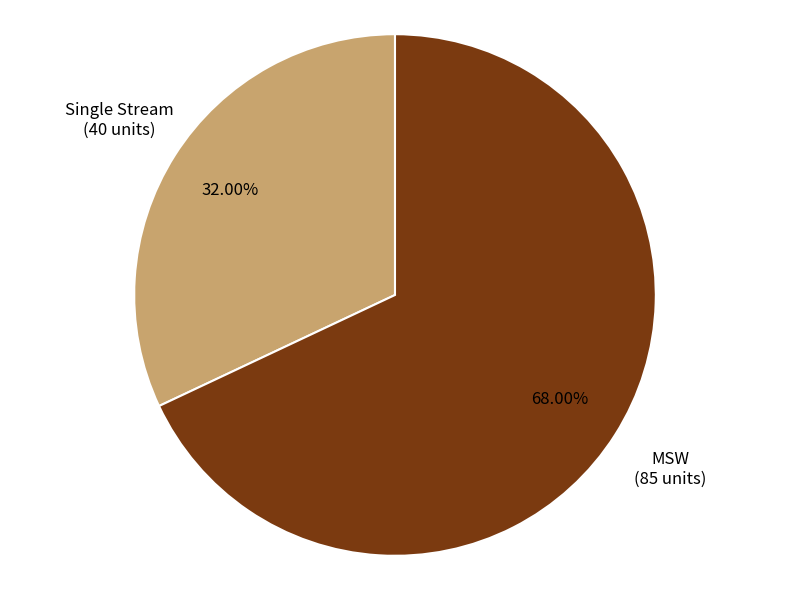

To the nearest percent, what is the combined percentage of Single Stream and MSW?

100%